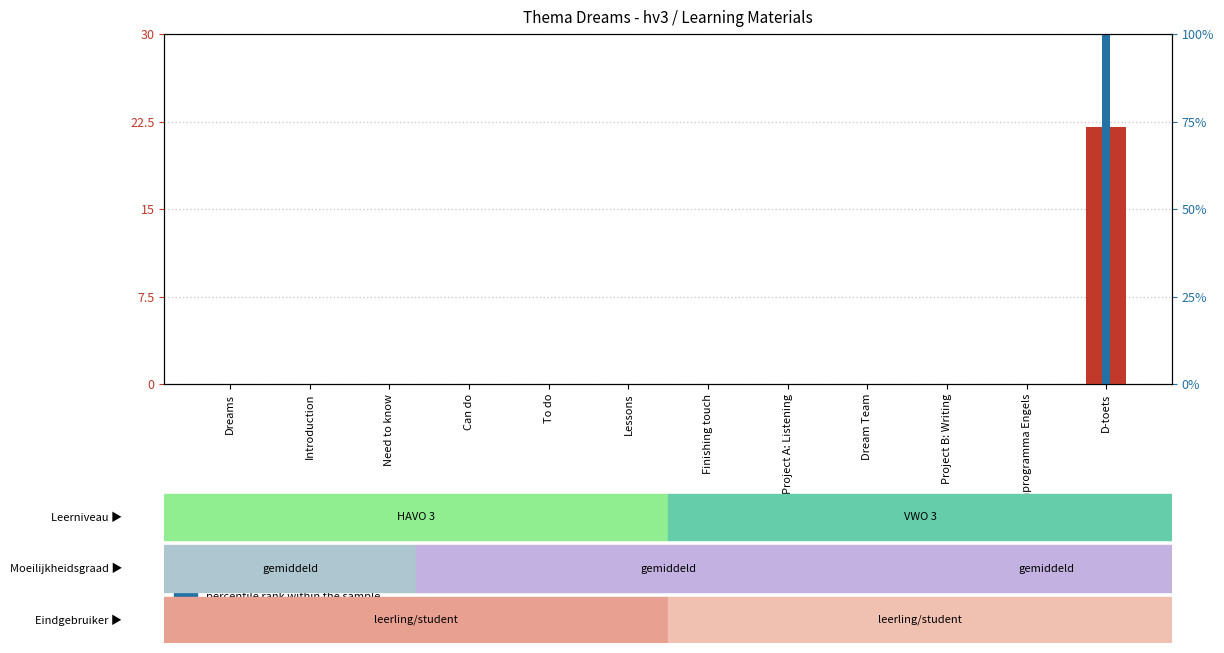

What is the label of the 12th bar from the left?

D-toets